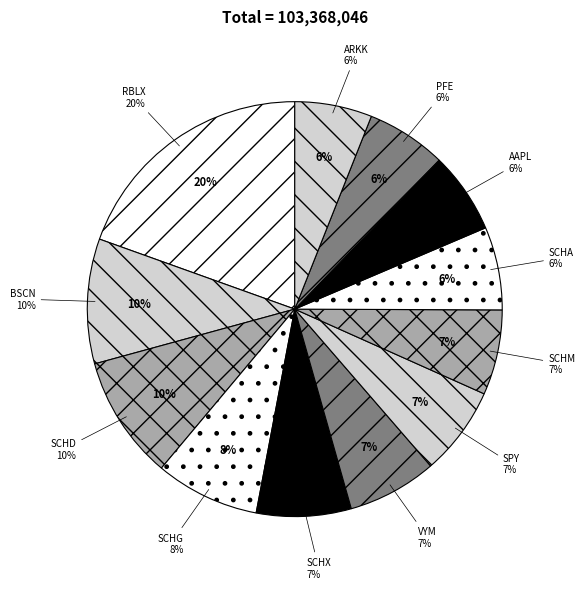

Rank the categories by value from lowest to highest.

ARKK, PFE, AAPL, SCHA, SCHM, SPY, VYM, SCHX, SCHG, SCHD, BSCN, RBLX